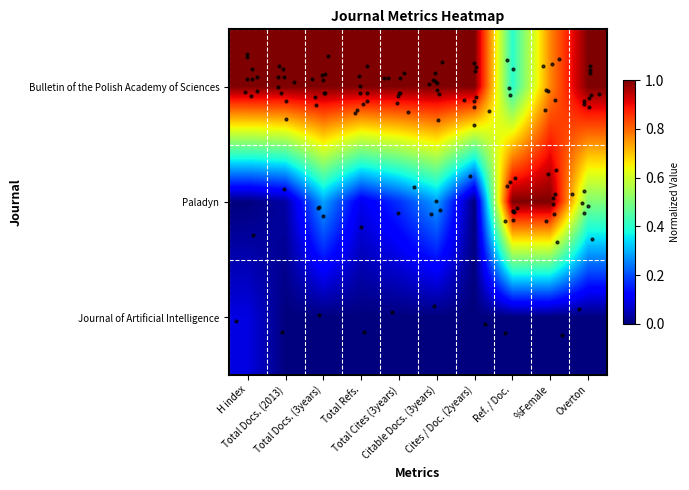

List the series in order of their peak value, highest first.

Bulletin of the Polish Academy of Sciences, Paladyn, Journal of Artificial Intelligence